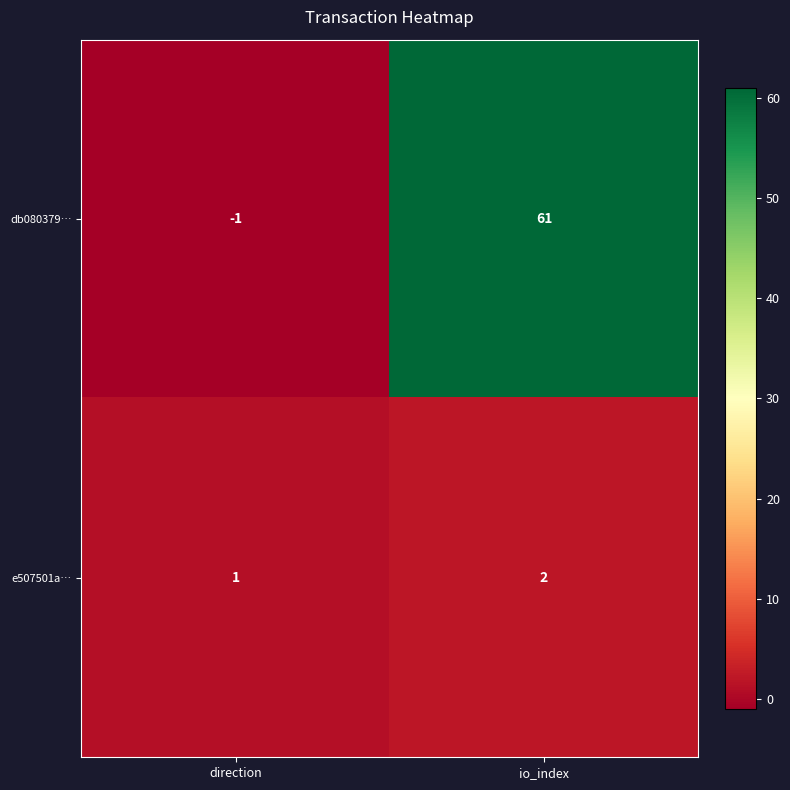

Which series has the widest spread of values?

db080379…